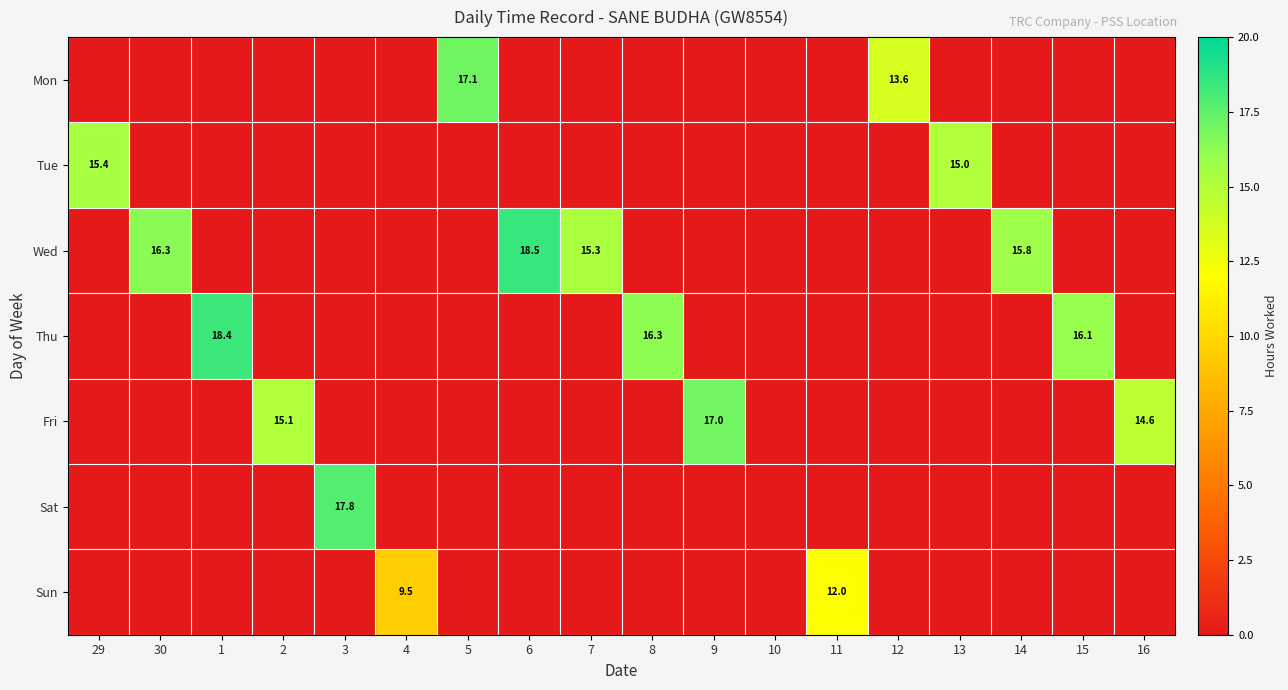

What is the greatest value displayed?

18.5